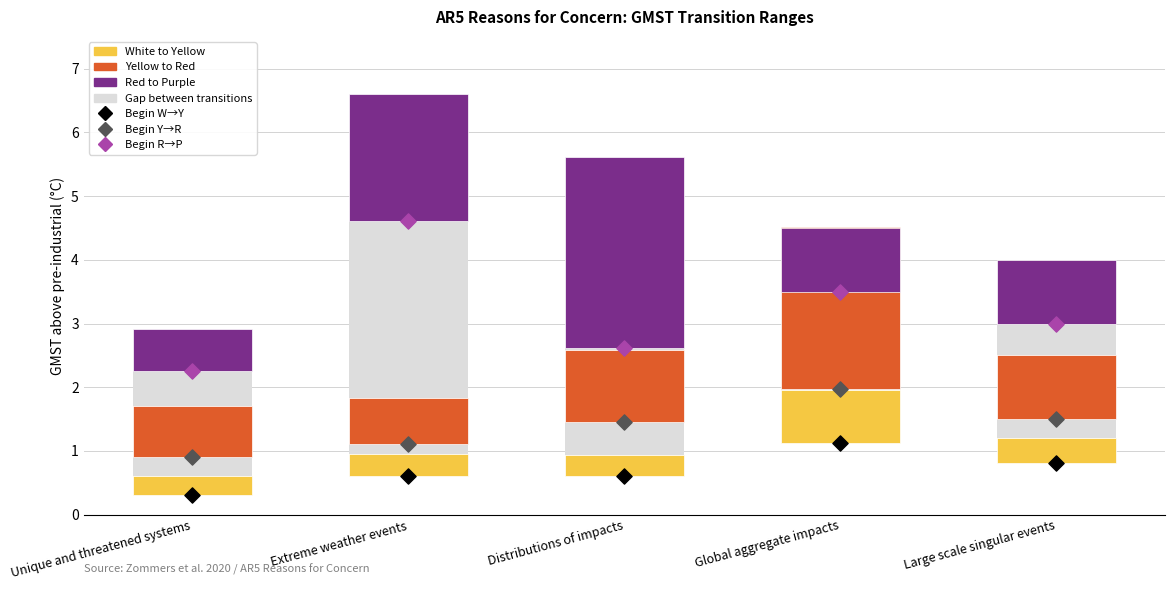

At which category is the sum across all series the highest?

Global aggregate impacts